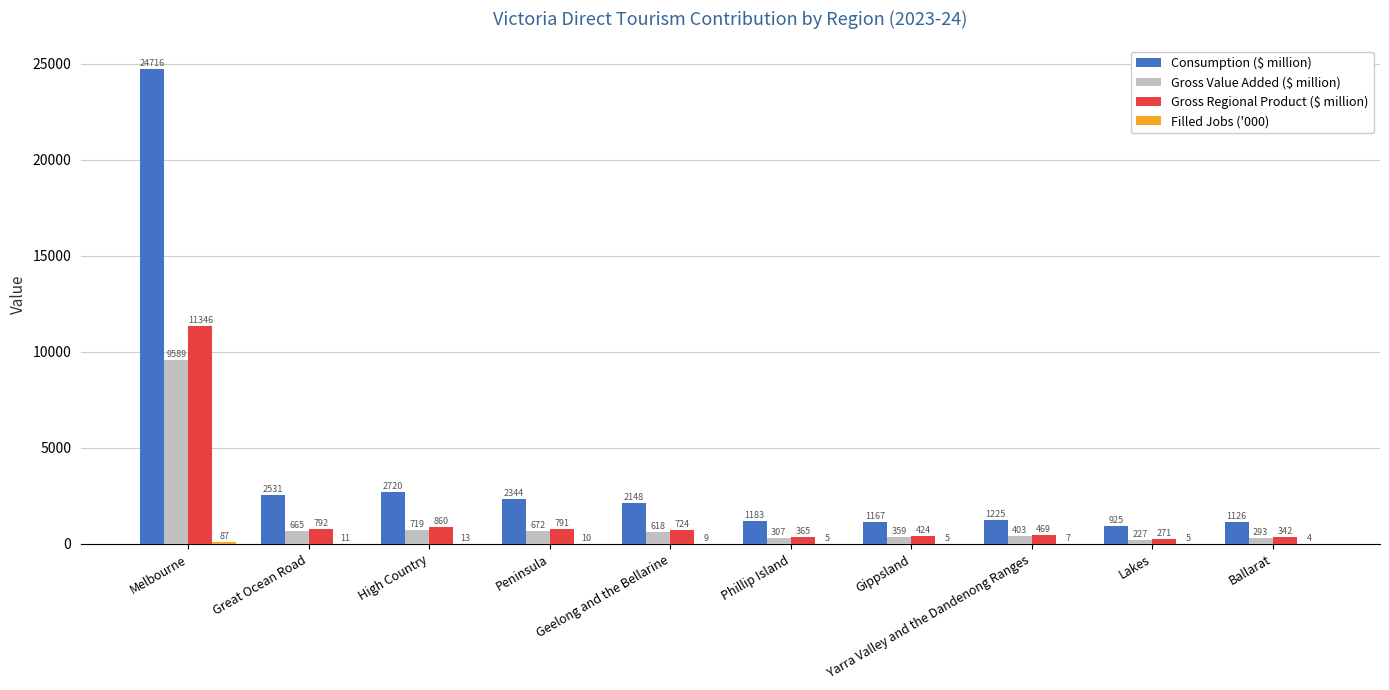

What is the average value of the Gross Value Added ($ million) series?

1385.2